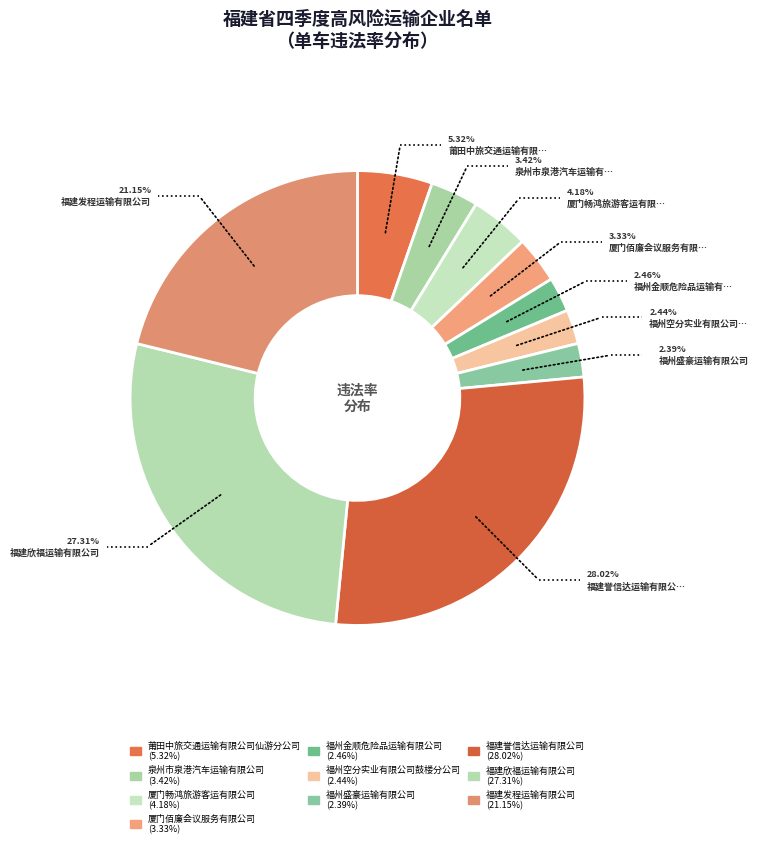

Does 福州盛豪运输有限公司 represent more than half of the total?

No